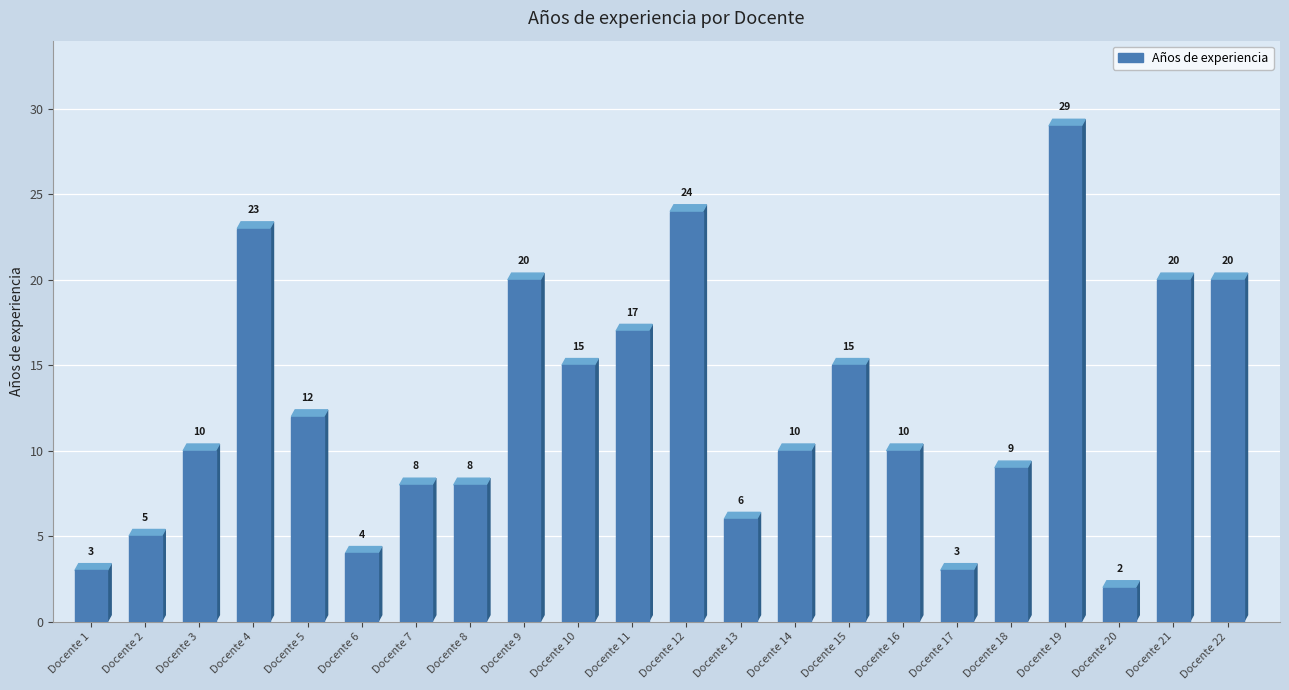

Count the number of data series in this chart.

1